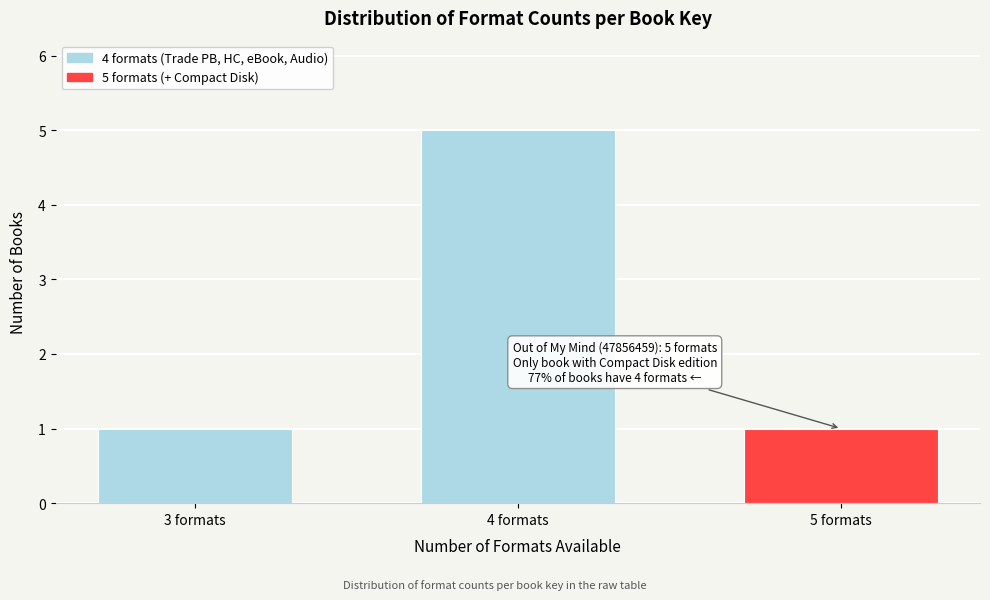

Reading left to right, transcribe all the data shown in this chart.

3 formats=1	4 formats=5	5 formats=1